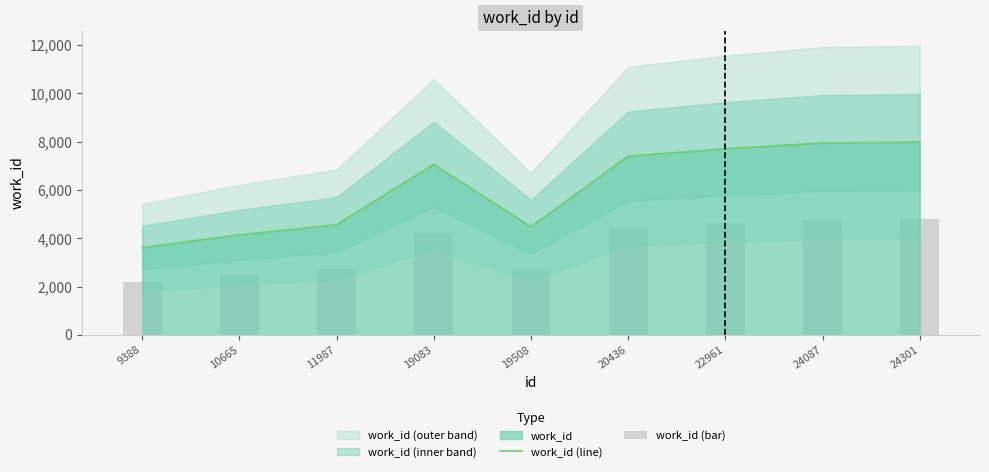

What is the difference between the work_id (bar) values at 22961 and 10665?

2139.6